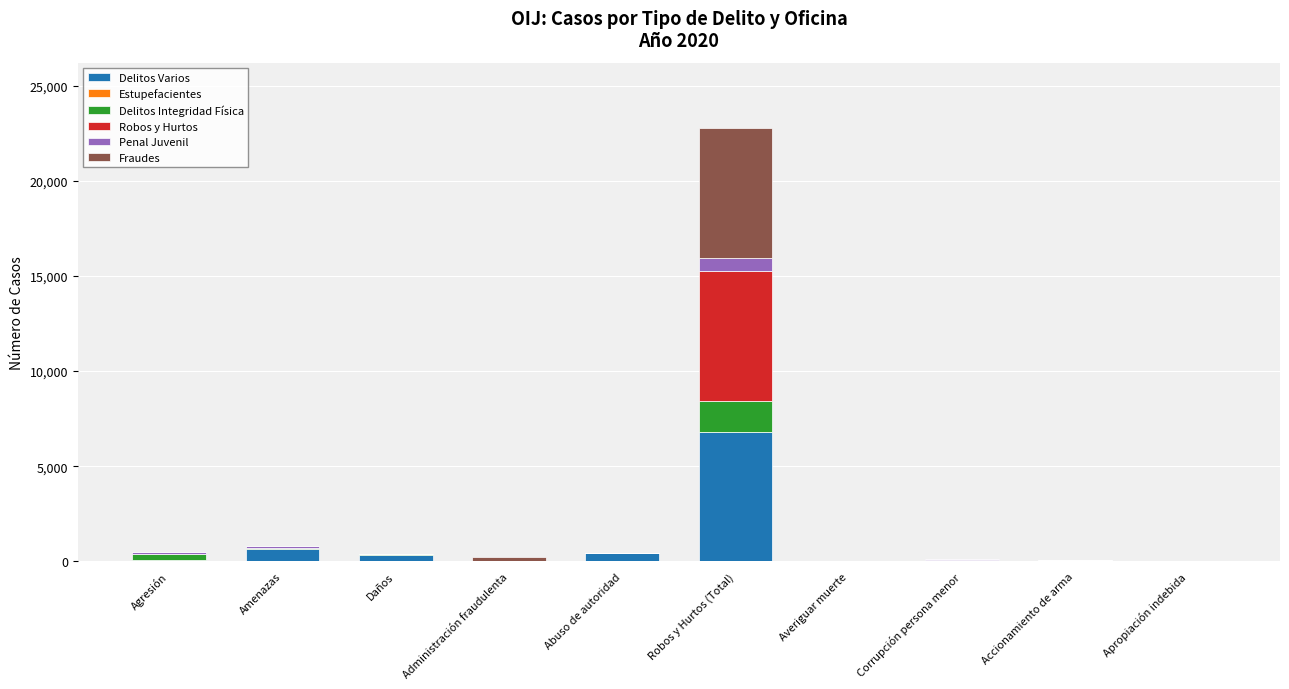

How many distinct data groups are displayed?

5